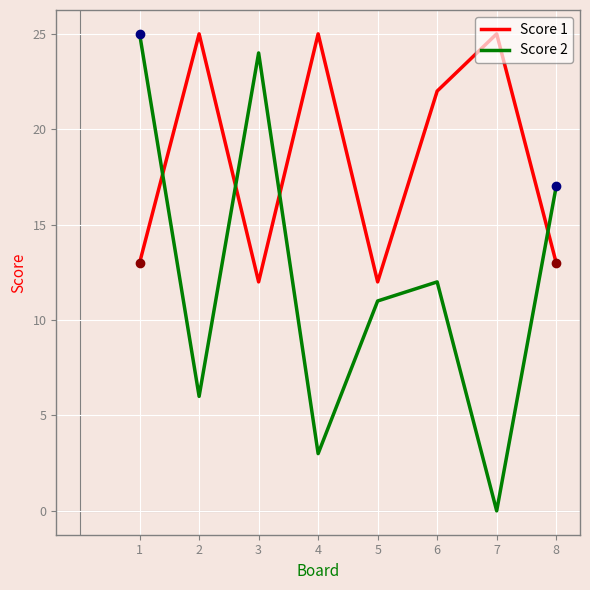

The value of Score 1 at 8 is 13. True or false?

True